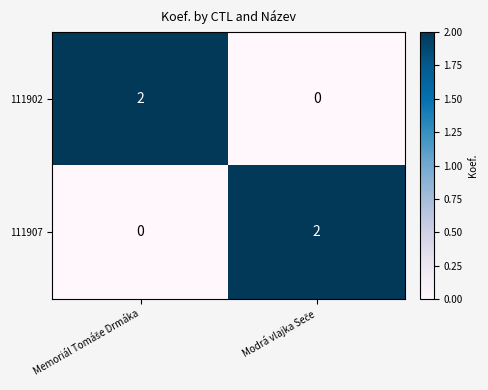

At how many categories does at least one series exceed 0?

2